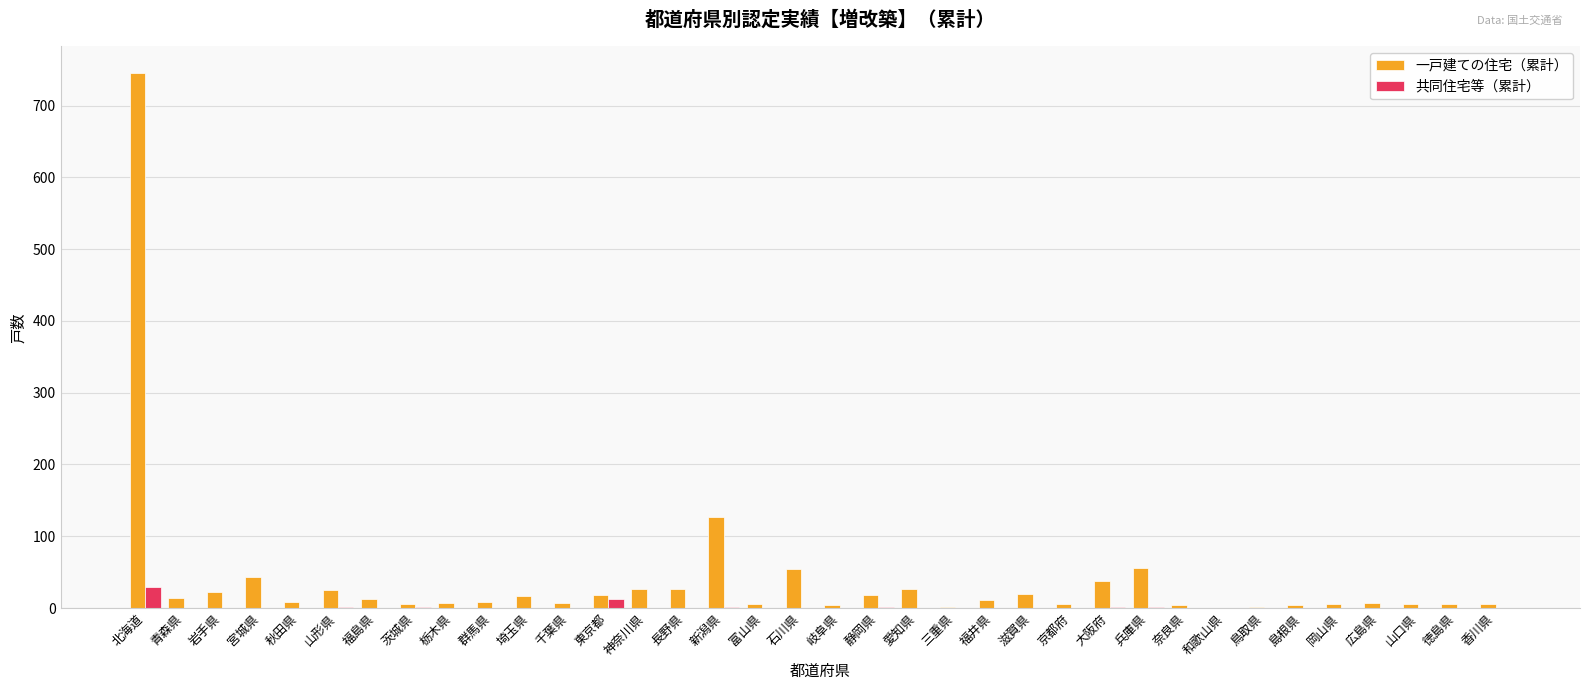

Which series has the largest total across all categories?

一戸建ての住宅（累計）